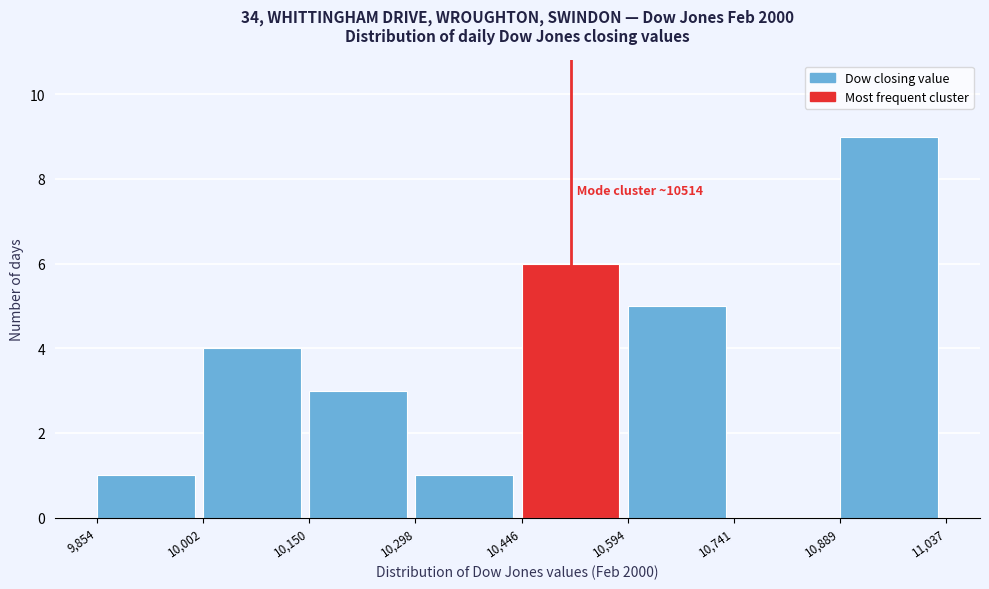

Over which range of the x-axis is the bar tallest?

10,889 to 11,037